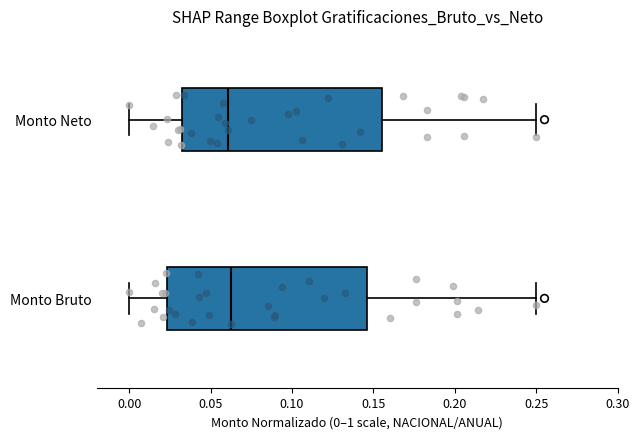

Where does the left whisker of the box for Monto Neto end on the x-axis? The values are not printed on the chart, so give them approximately, as read against the axis.

0.000